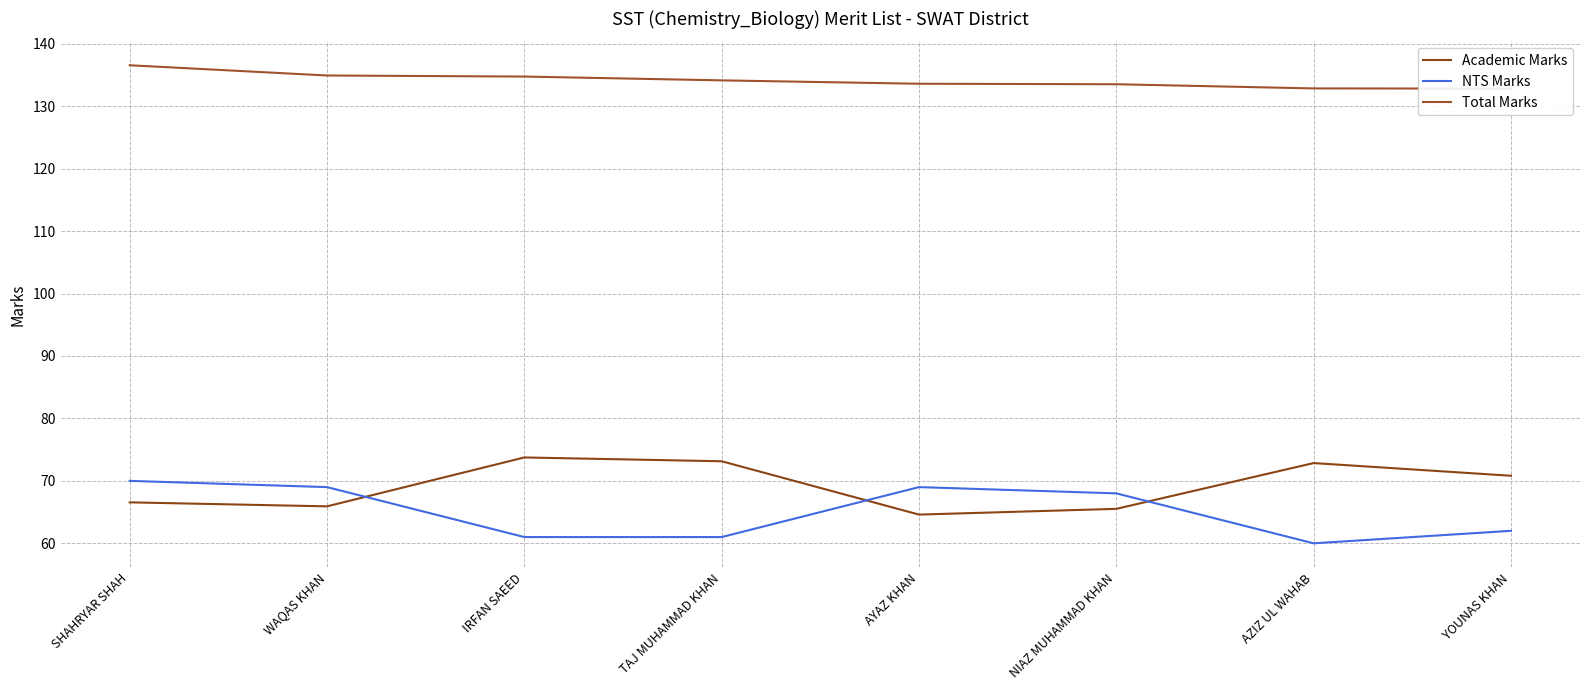

At which category does the chart reach its peak across all series?

SHAHRYAR SHAH